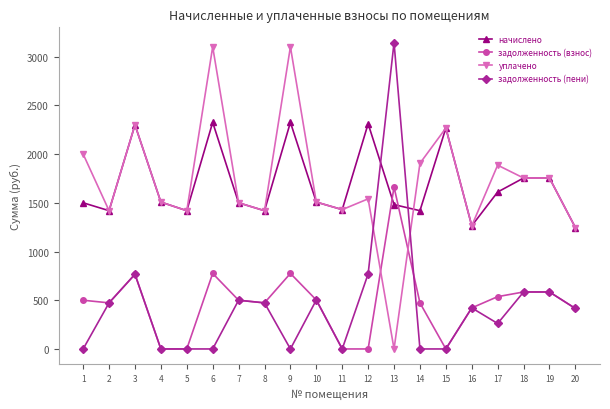

Rank the series at 13 from lowest to highest value.

уплачено, начислено, задолженность (взнос), задолженность (пени)